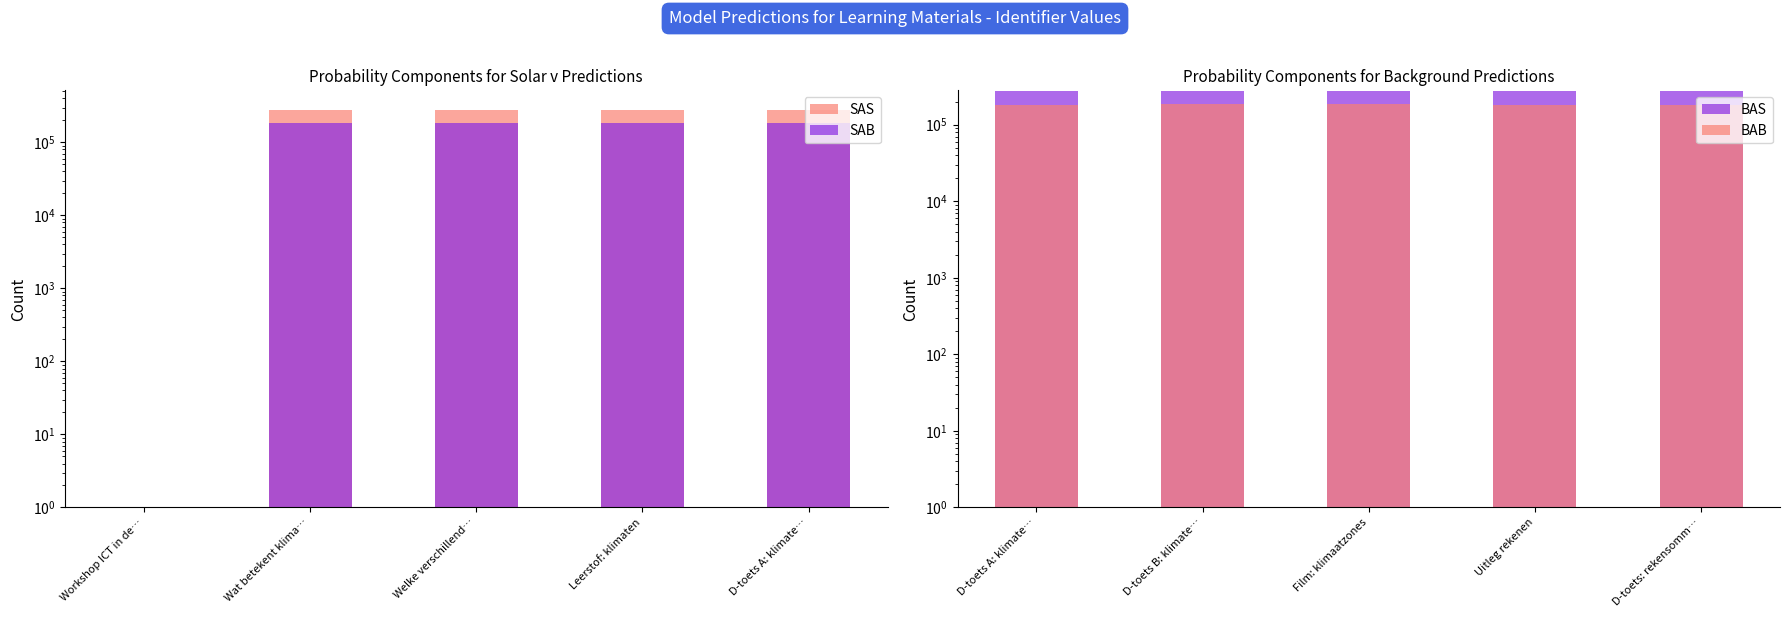

True or false: BAS has a value of 275199.0 at D-toets: rekensomm….

True